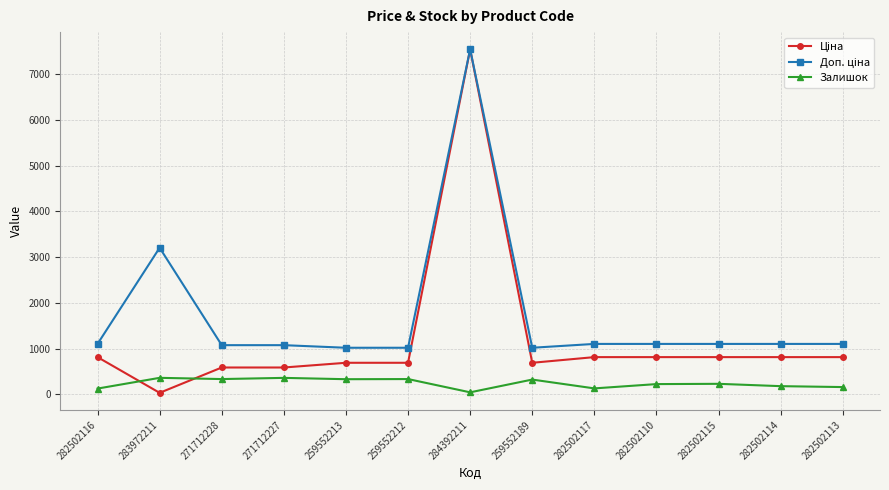

What is the label of the 13th point from the left?

282502113